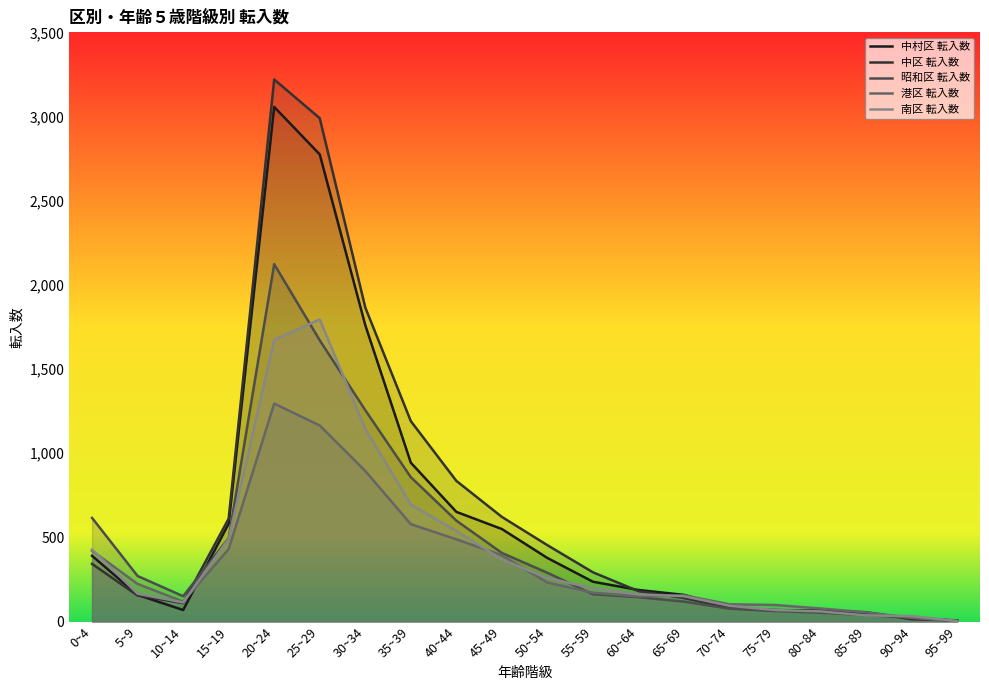

Does the chart have visible grid lines?

No